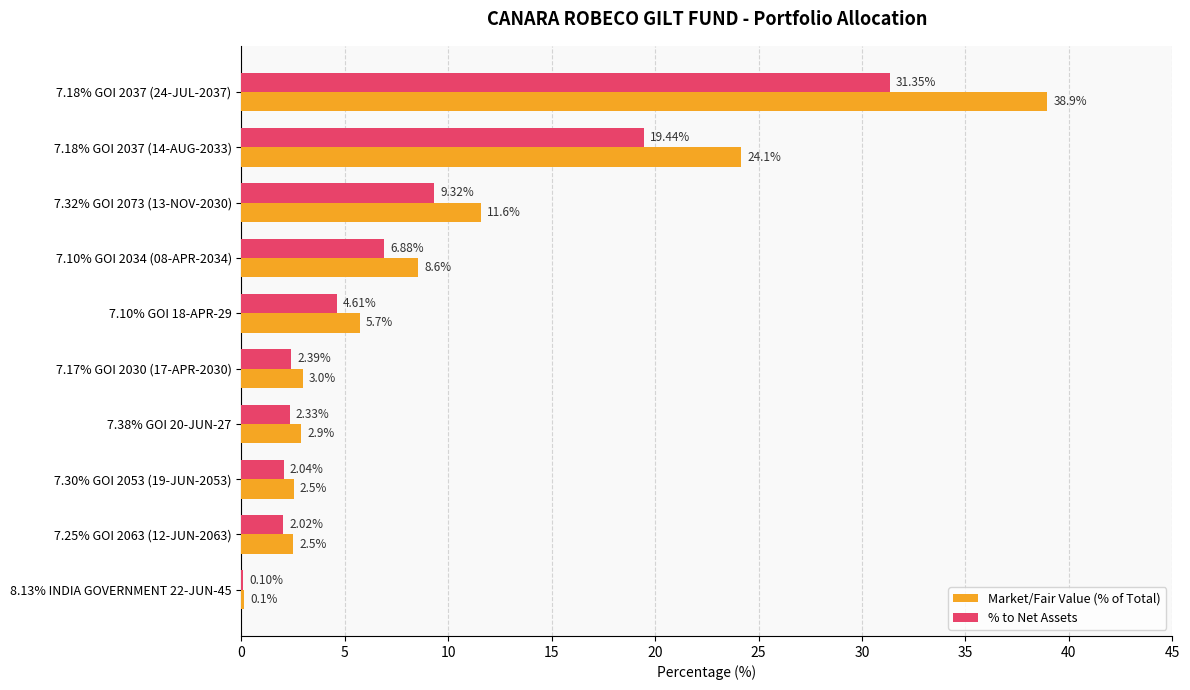

What is the sum of the Market/Fair Value (% of Total) values at 7.17% GOI 2030 (17-APR-2030) and 7.18% GOI 2037 (14-AUG-2033)?

27.1